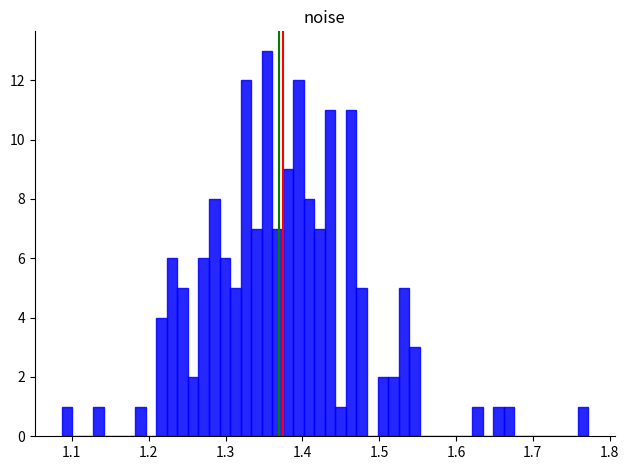

Around what value on the x-axis is the tallest bar? Give the approximate position of its centre, as read against the axis.

1.35